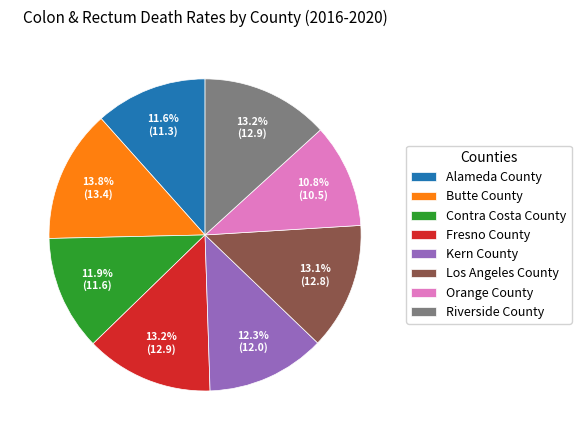

Is Riverside County the majority of the pie?

No